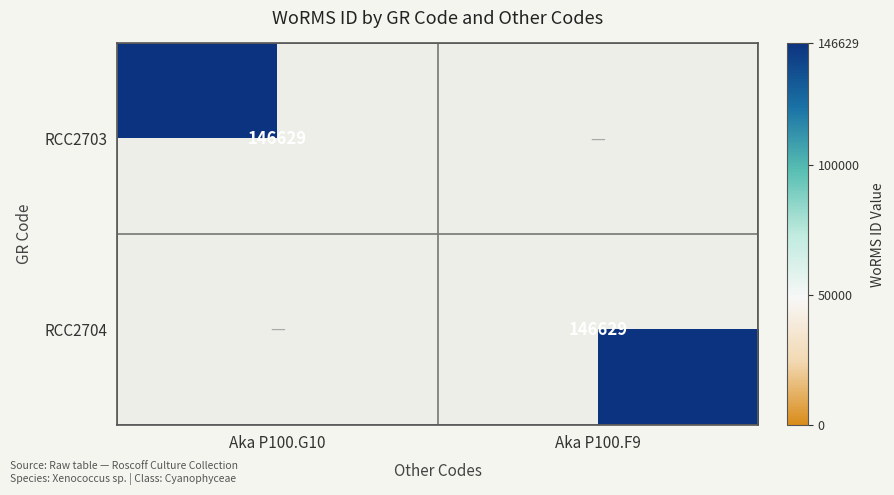

Which has a higher value, Aka P100.G10 or Aka P100.F9?

Aka P100.G10